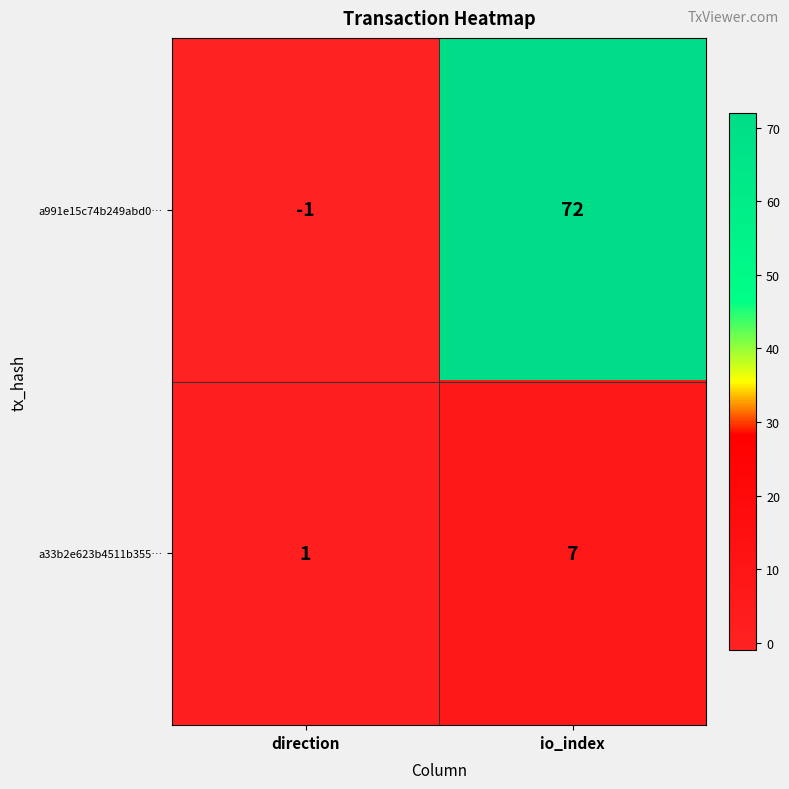

How many series are shown in this chart?

2